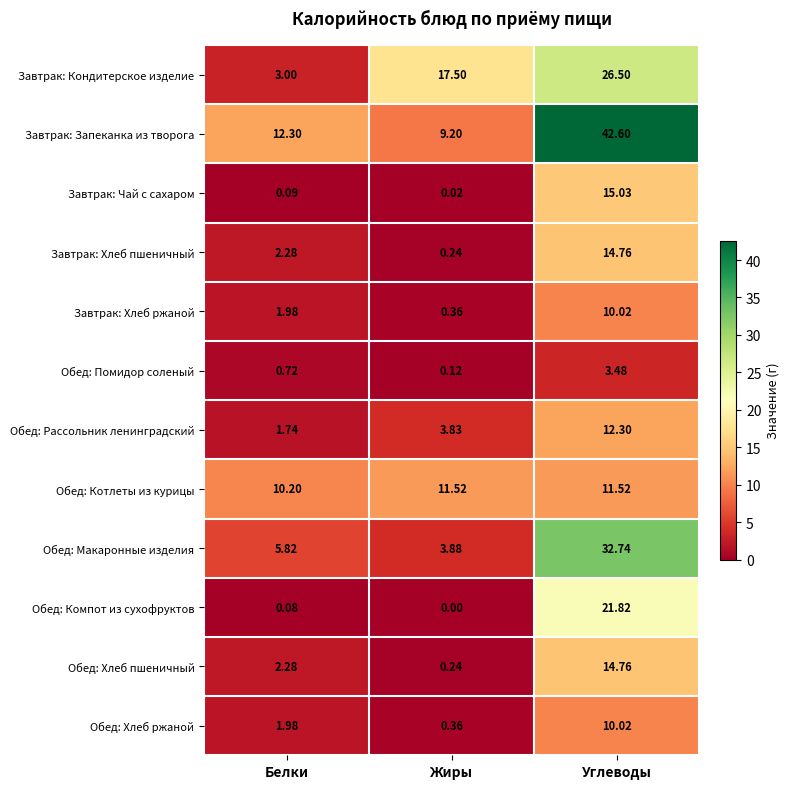

List the labels in order of Обед: Хлеб ржаной value, smallest first.

Жиры, Белки, Углеводы